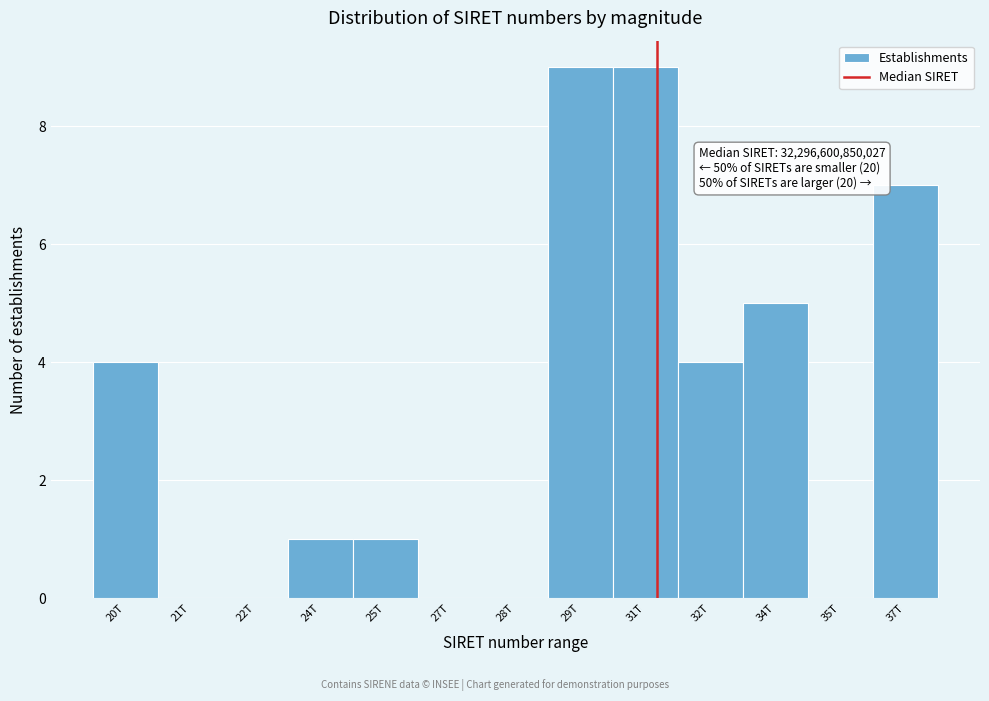

The chart shows a value of 5 at 29T. True or false?

False